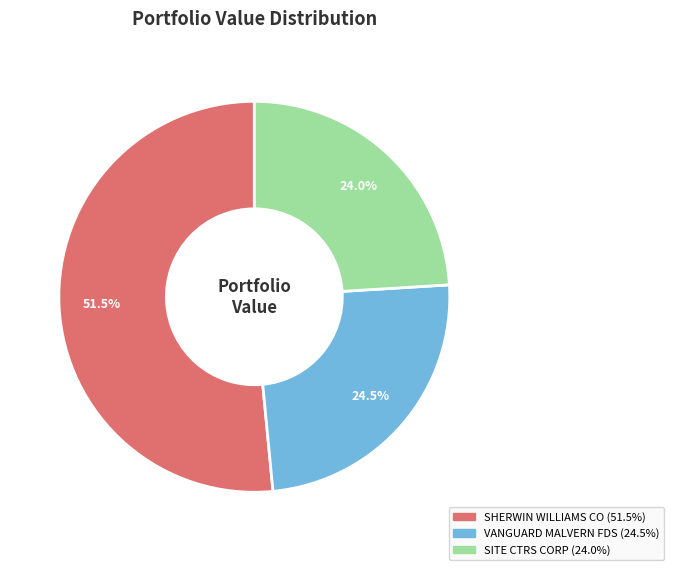

Which category has the biggest portion of the pie?

SHERWIN WILLIAMS CO